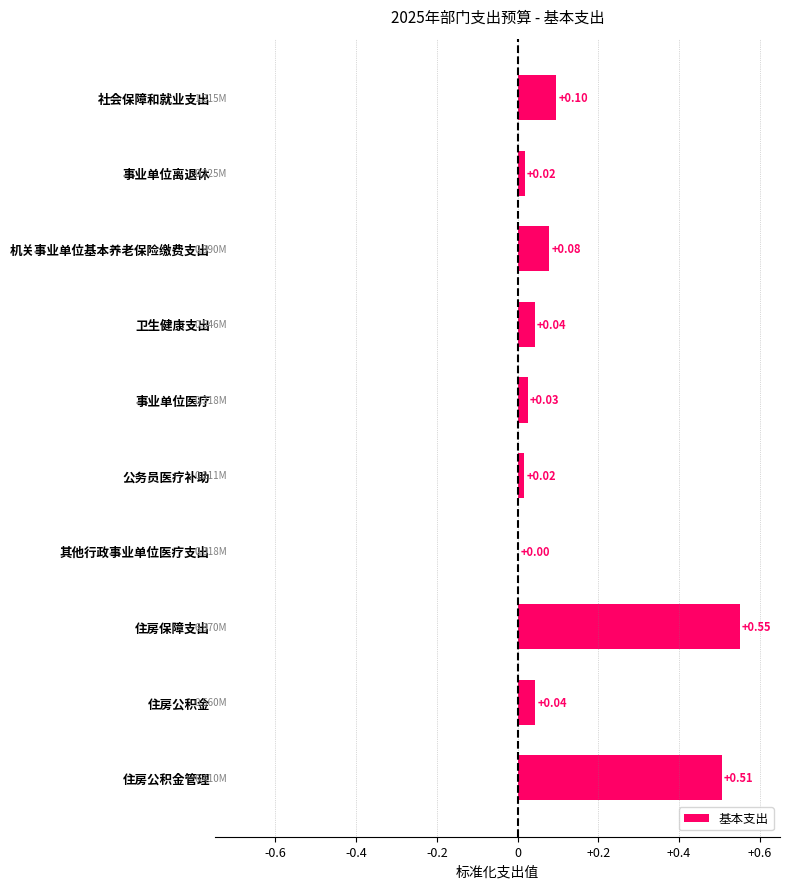

Between 住房保障支出 and 事业单位离退休, which is larger?

住房保障支出